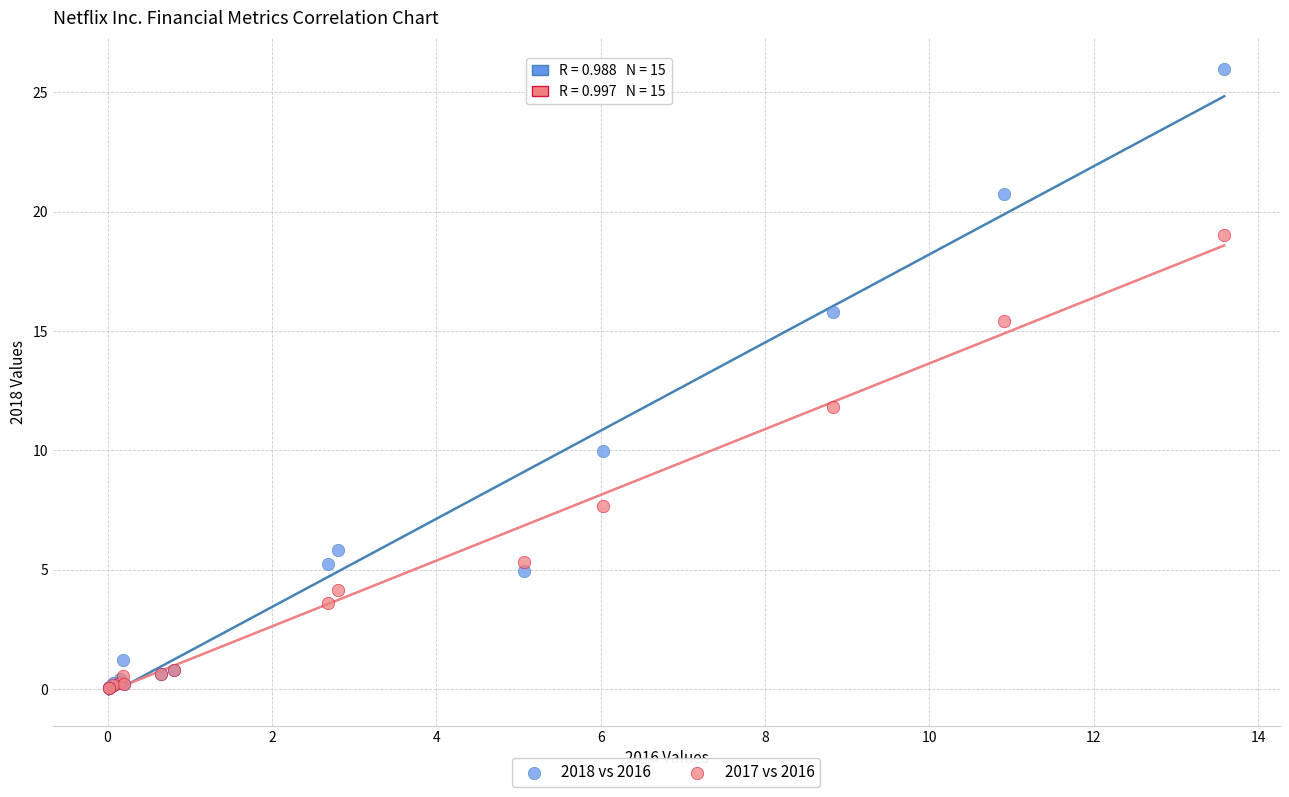

Which series has the largest Y range (max minus min)?

2018 vs 2016